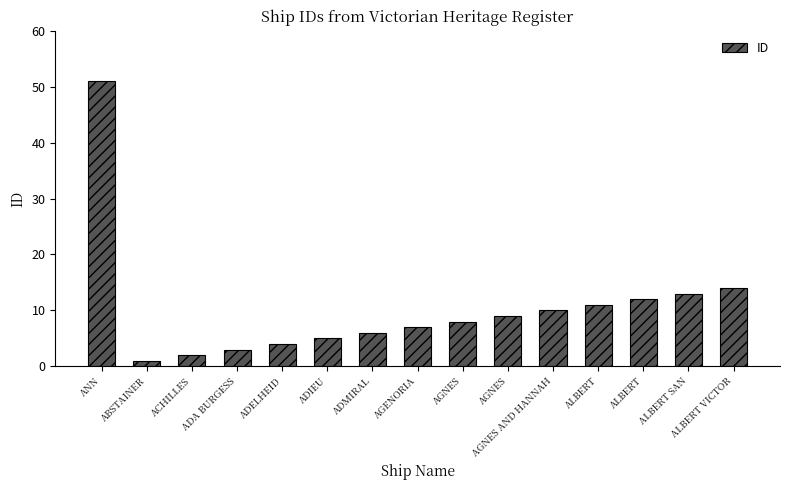

What is the change in value from ADA BURGESS to ALBERT VICTOR?

+11